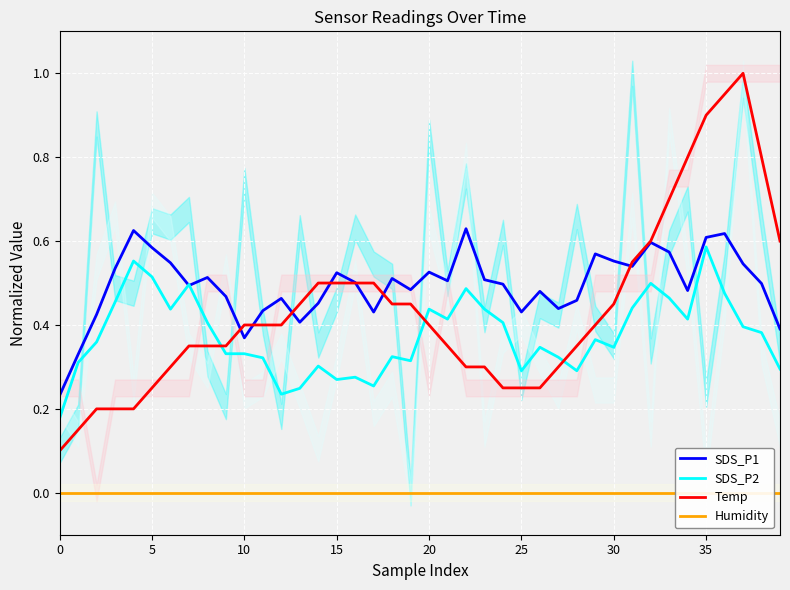

What is the highest value of the SDS_P1 series?

0.6